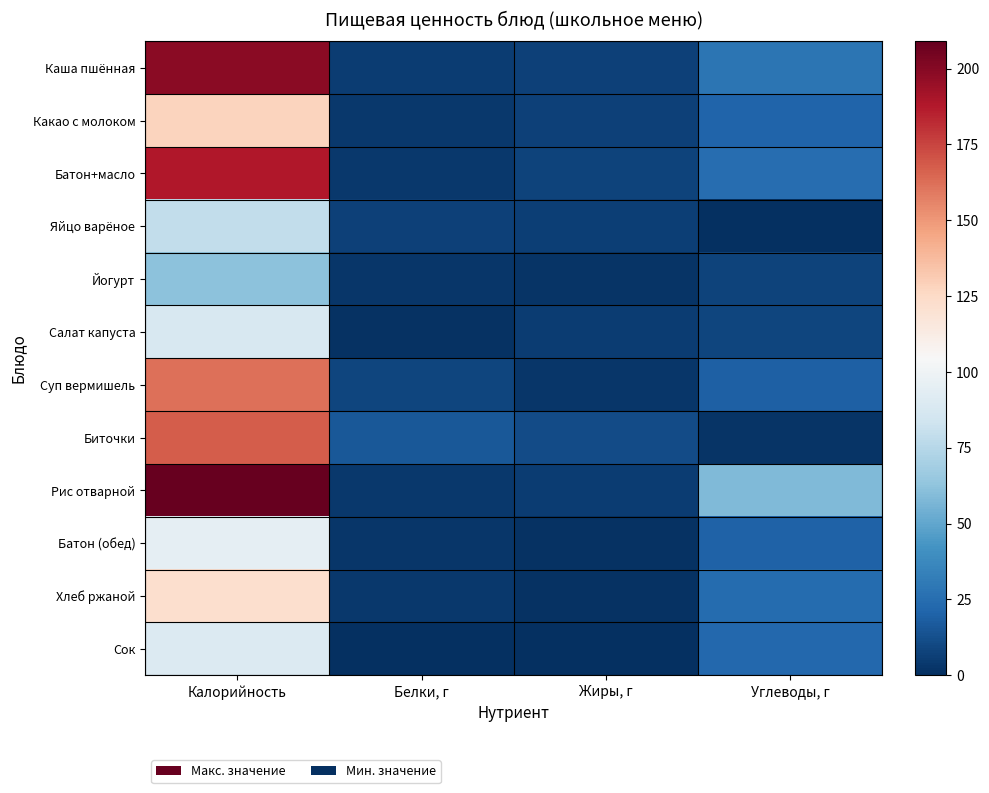

Count the number of data series in this chart.

12